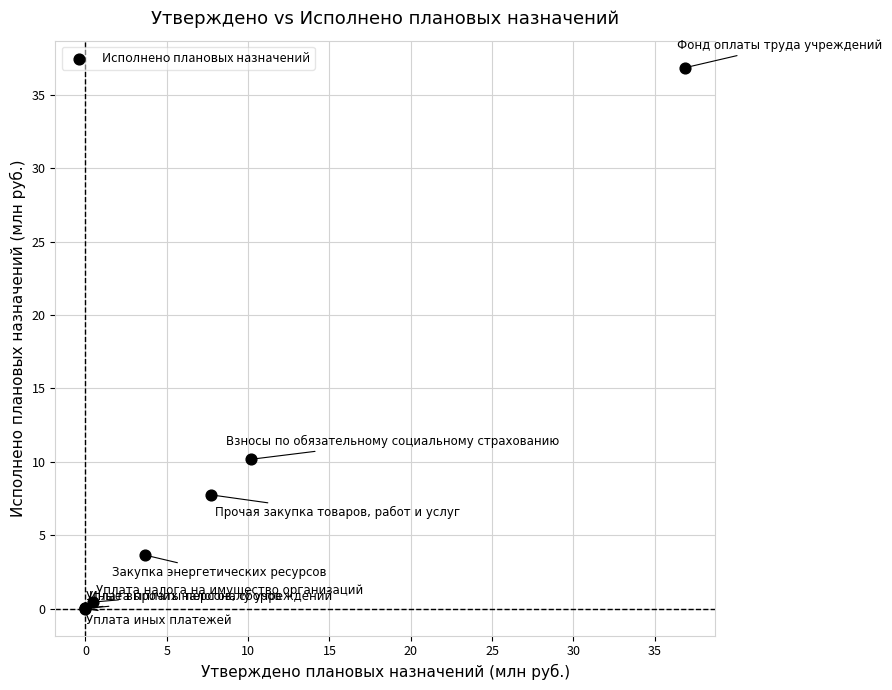

What Y value in the scatter plot is closest to 18?

10.2